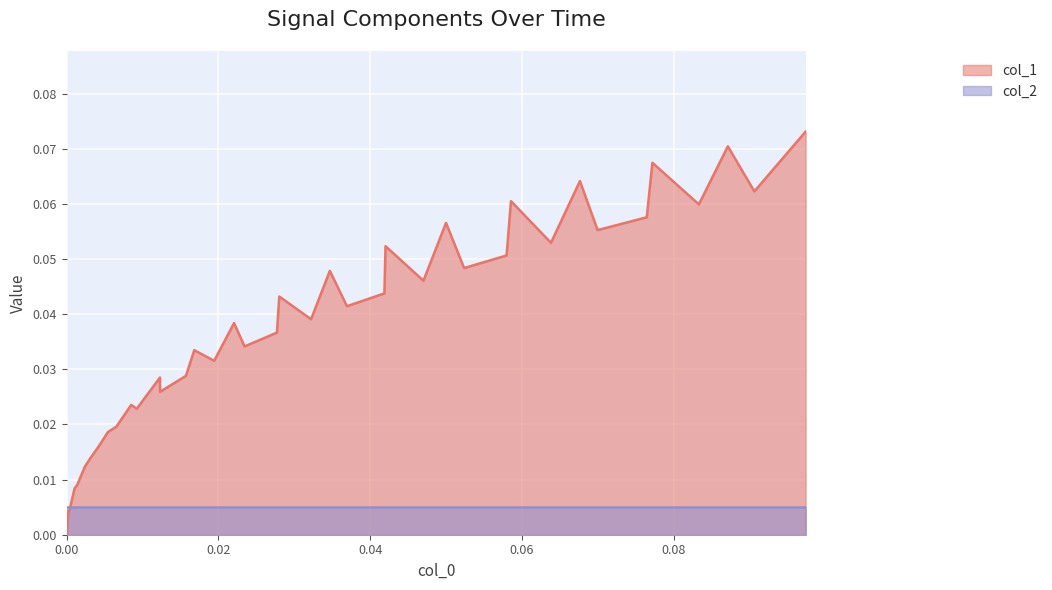

How many lines are shown in the chart?

2